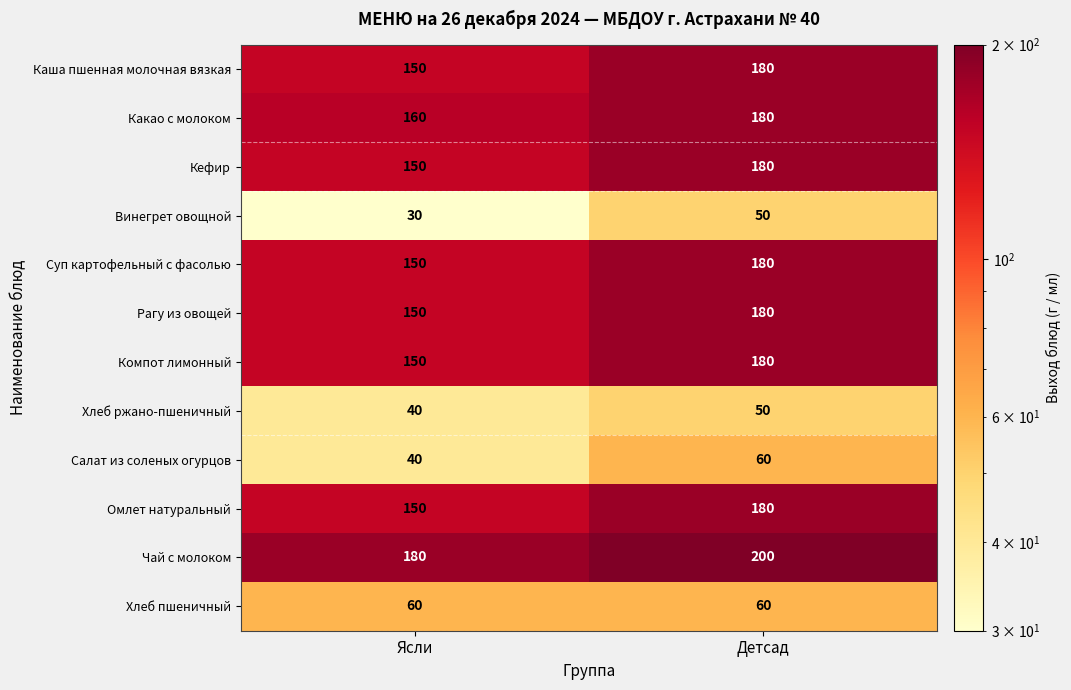

Which series has the largest total across all categories?

Чай с молоком